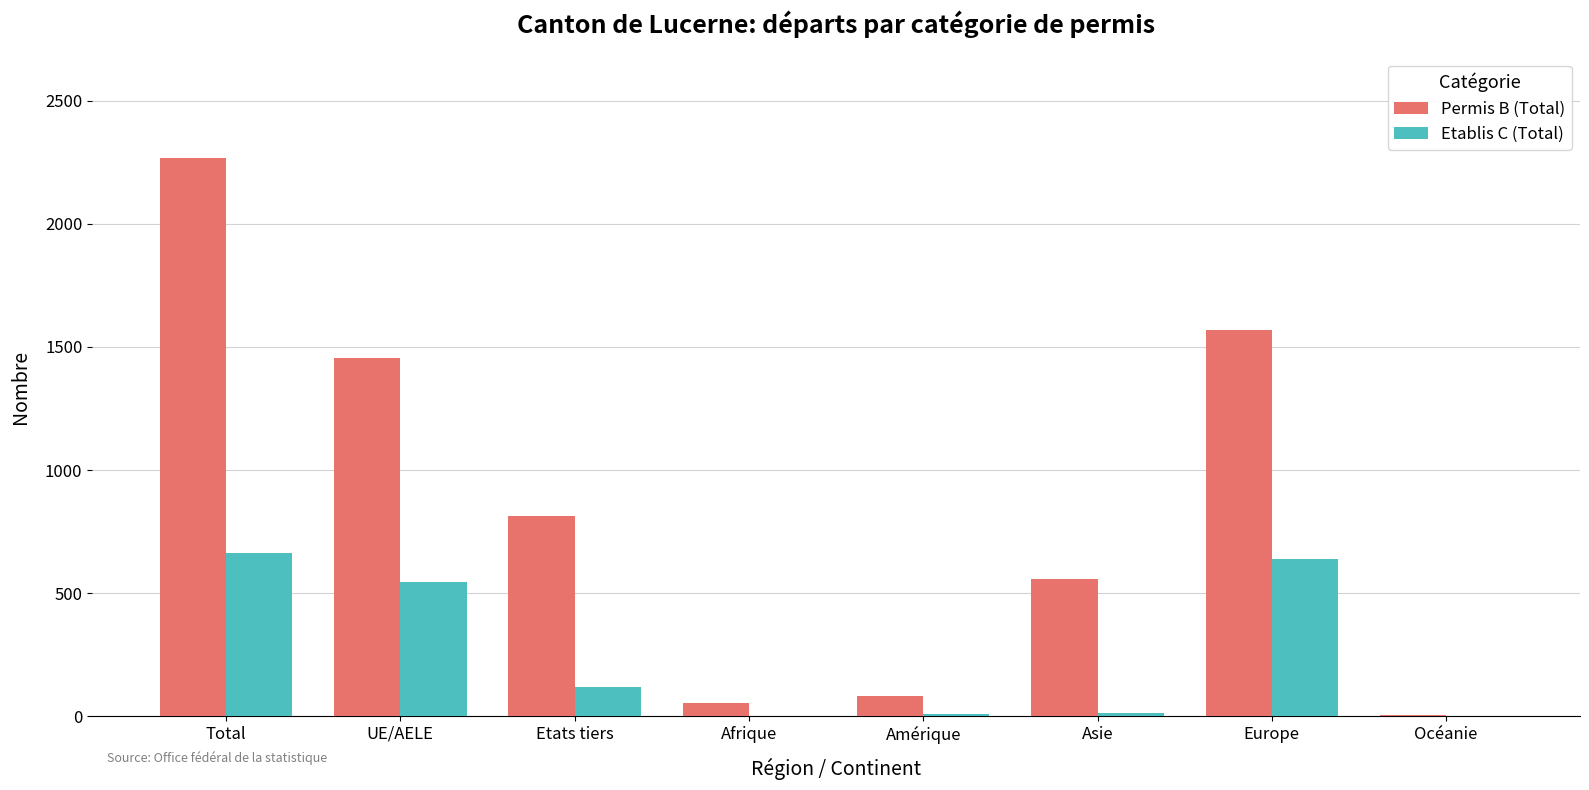

Which category has the highest value in the Etablis C (Total) series?

Total